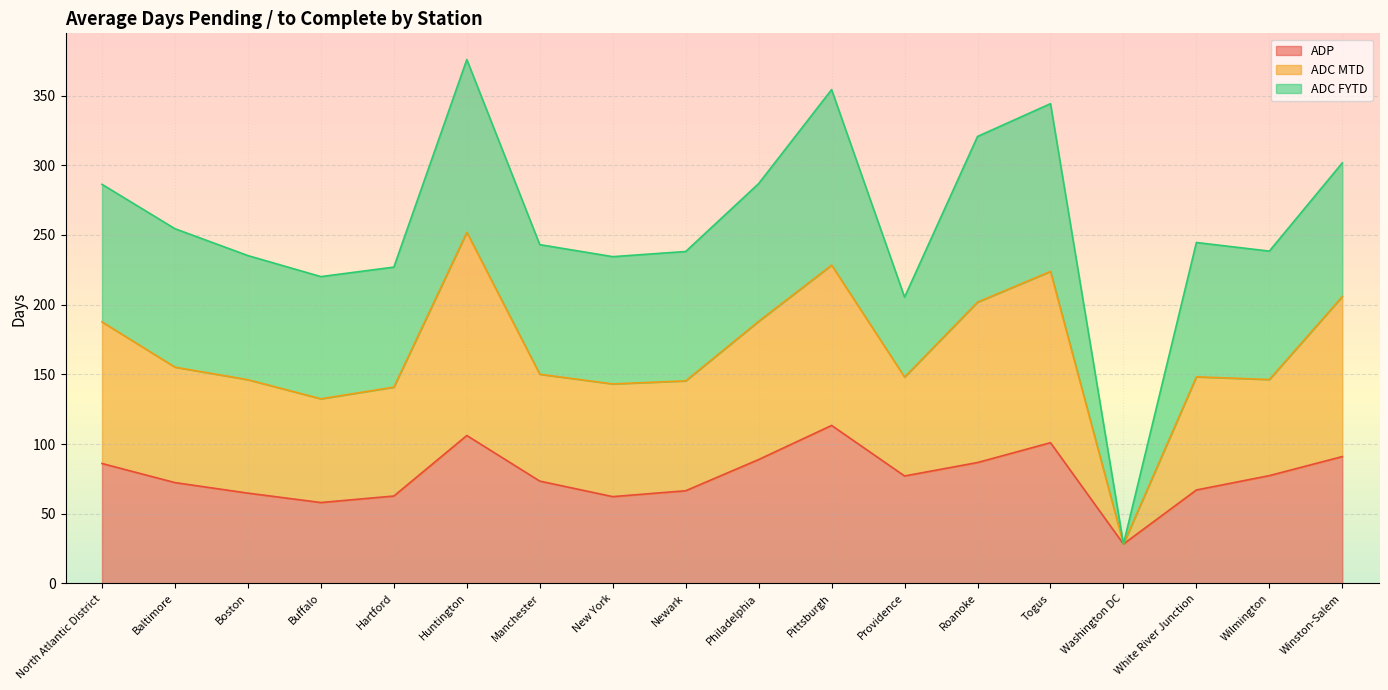

What value does the ADP series have at Winston-Salem?

91.0